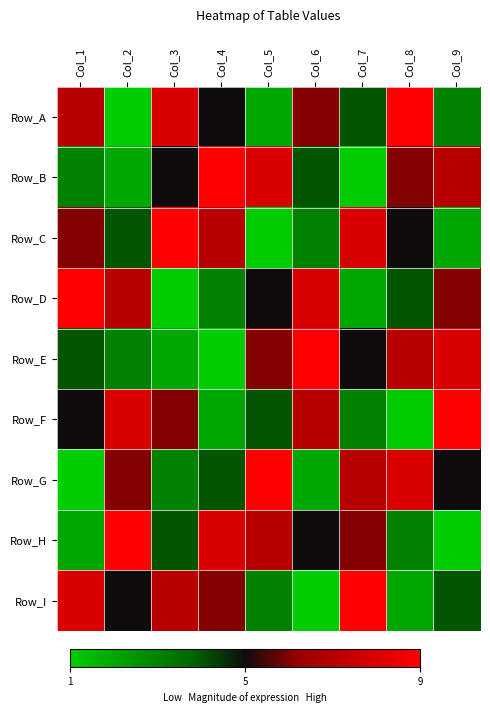

What is the greatest value displayed?

9